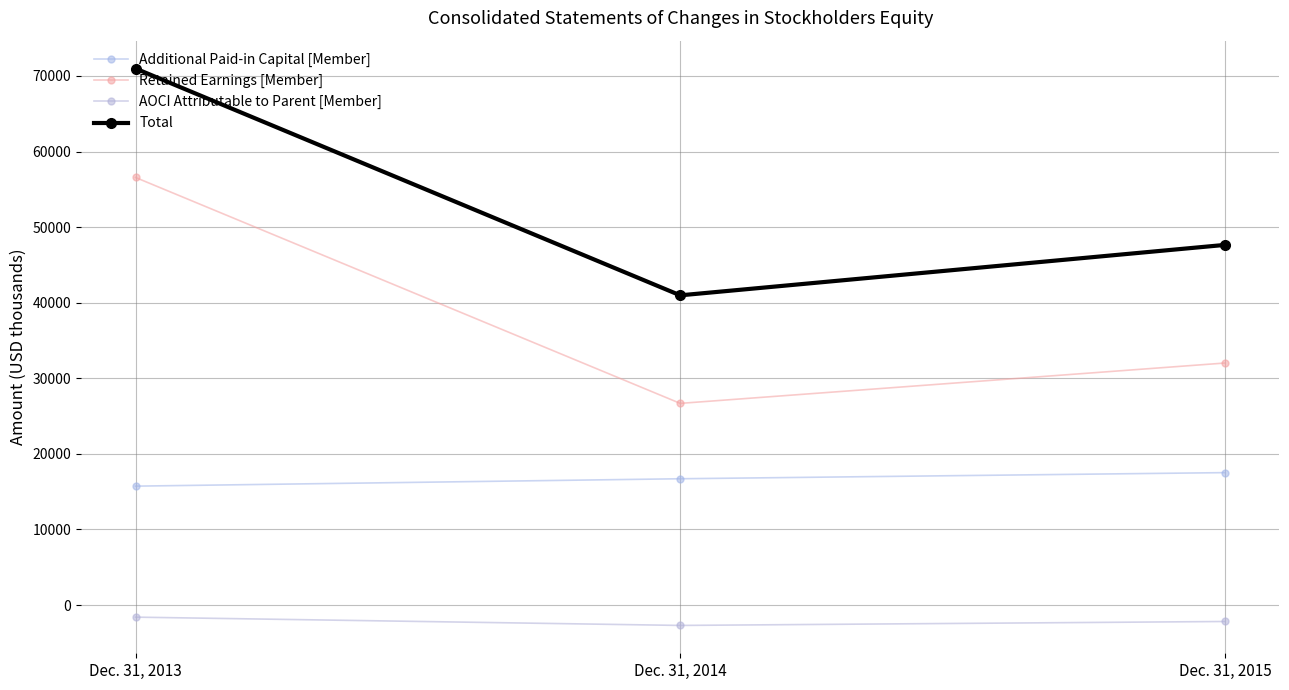

Between Dec. 31, 2014 and Dec. 31, 2015, which series saw the biggest shift?

Total